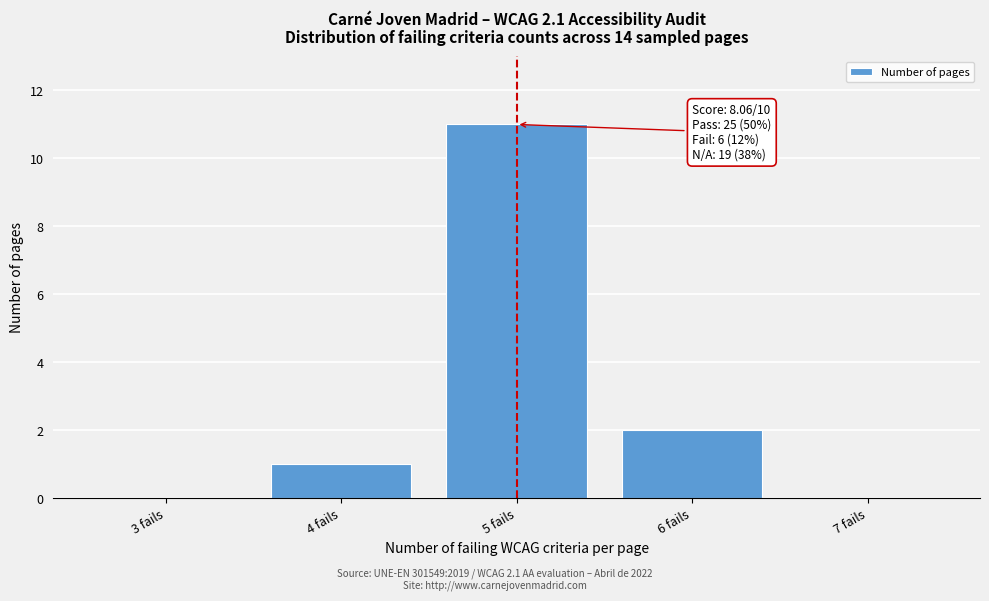

Reading right to left, what are all the values shown in this chart?

7 fails=0	6 fails=2	5 fails=11	4 fails=1	3 fails=0